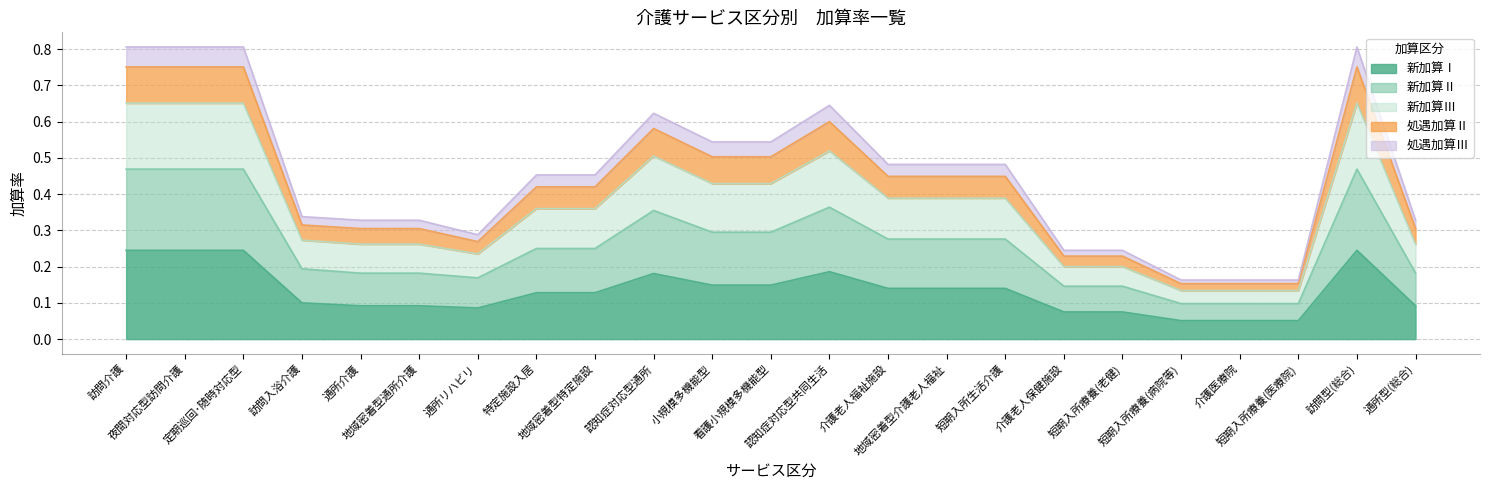

Count the 処遇加算Ⅲ values in the range 0 to 1.

23